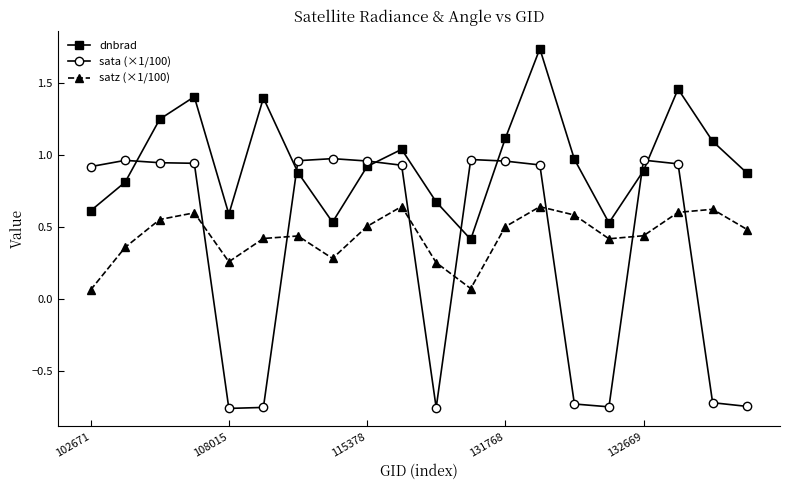

Does the chart have visible grid lines?

No